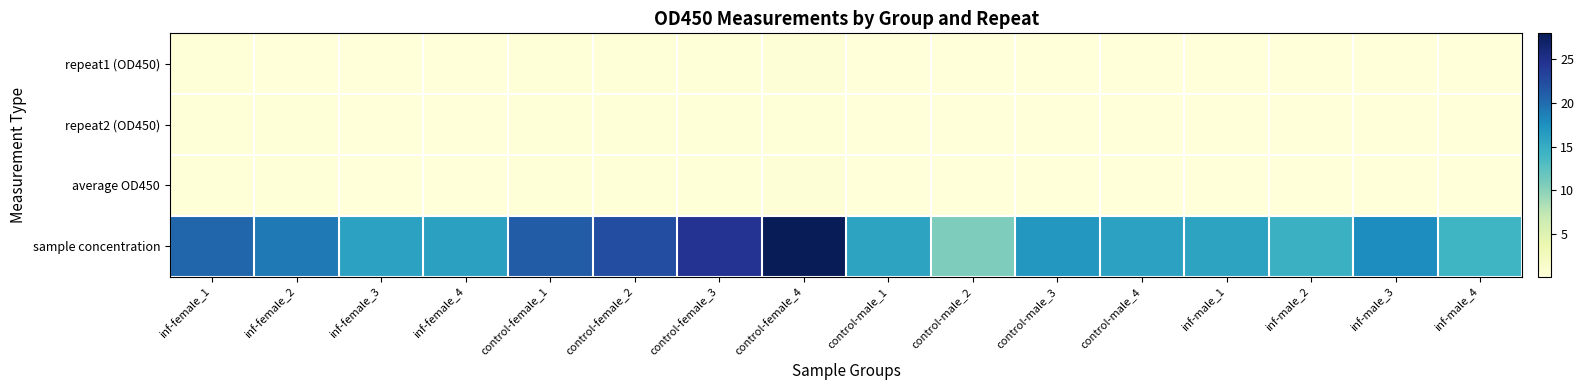

Which series has the largest range (max minus min)?

sample concentration